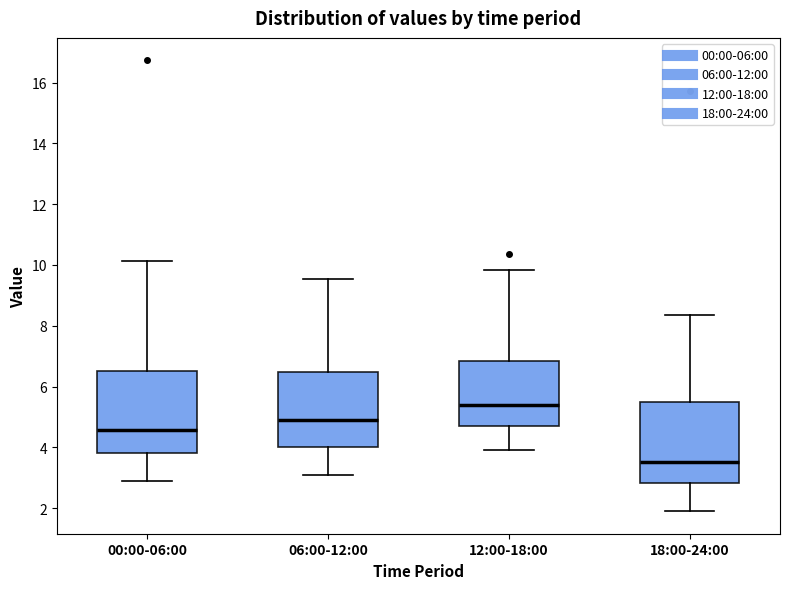

Which box's median line is the highest?

12:00-18:00